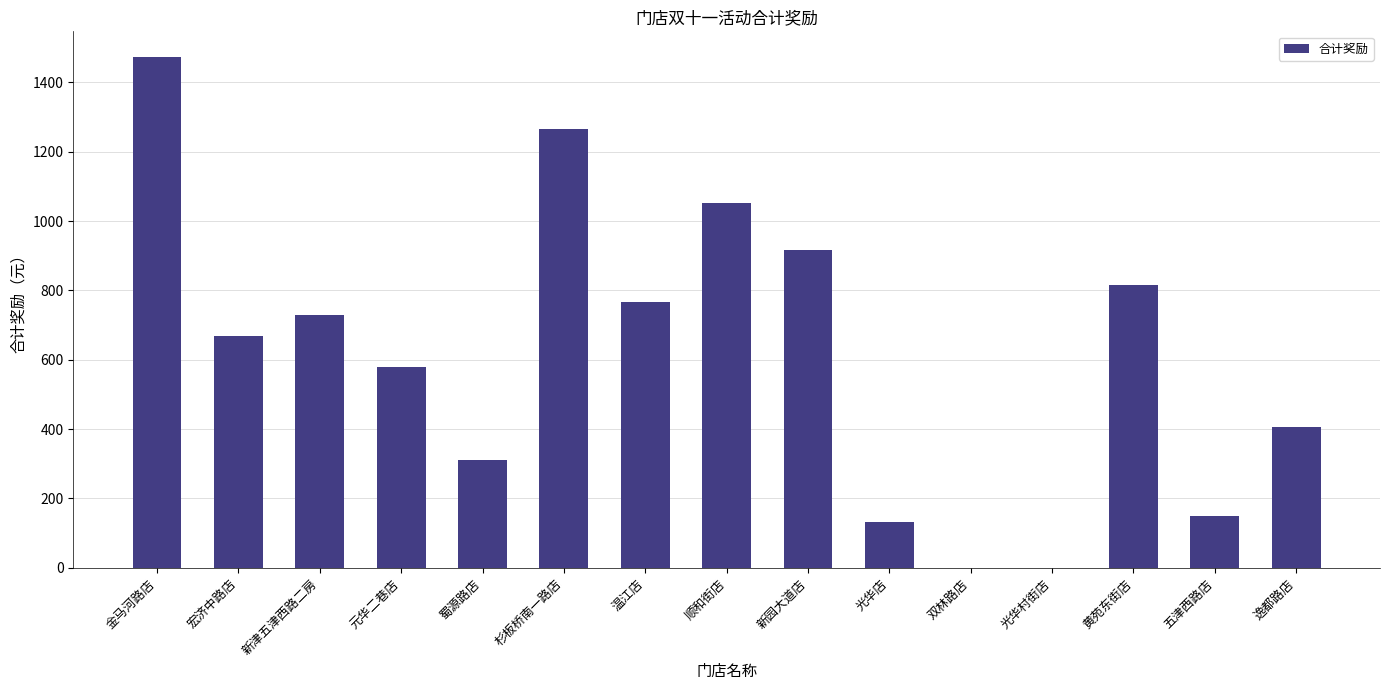

Which category has the highest value across all series?

金马河路店